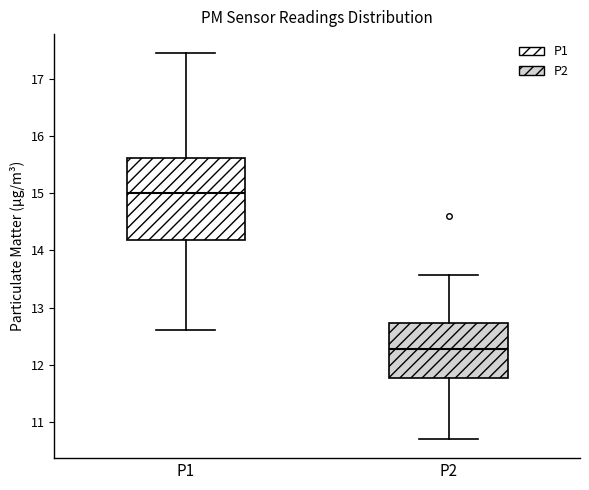

Reading left to right, read every box against the y-axis: the position of its median line, the range the box covers, and the ends of its whiskers. The values are not printed on the chart, so give them approximately, as read against the axis.

P1: median 15.0, box 14.2 to 15.6, whiskers 12.6 to 17.5
P2: median 12.3, box 11.8 to 12.7, whiskers 10.7 to 13.6